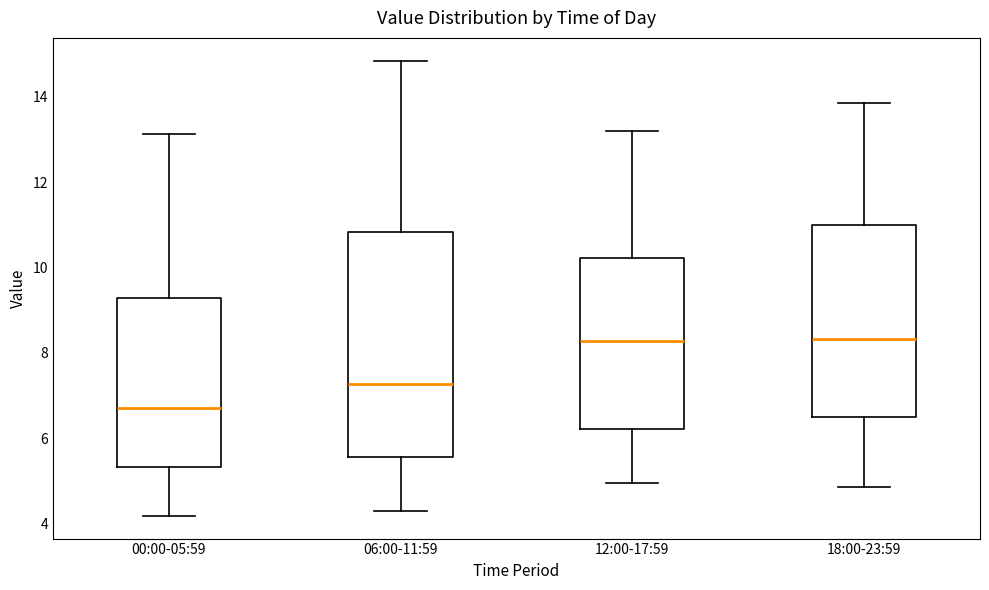

Where does the upper whisker of the box for 00:00-05:59 end on the y-axis? The values are not printed on the chart, so give them approximately, as read against the axis.

13.2